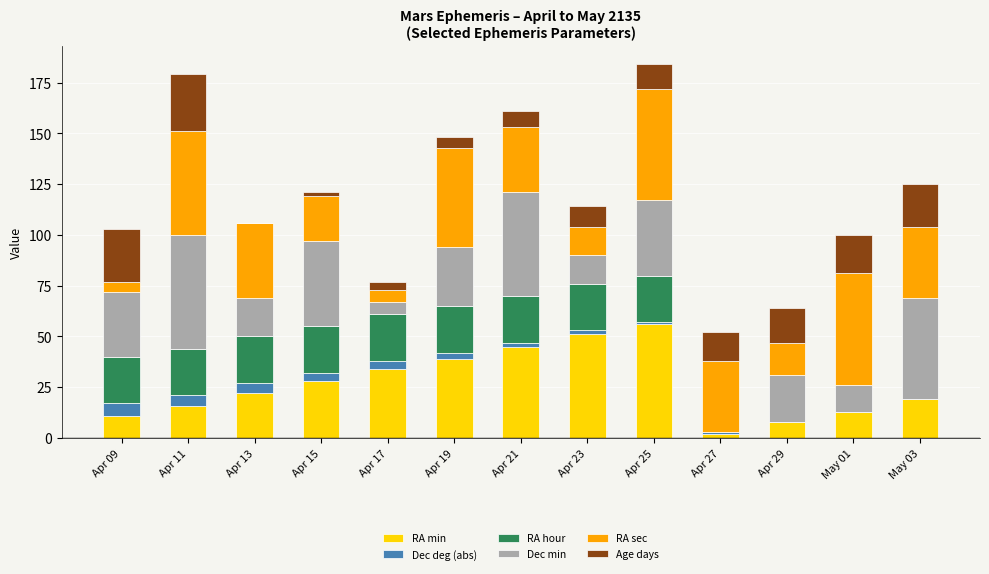

At which label does RA min reach its peak?

Apr 25